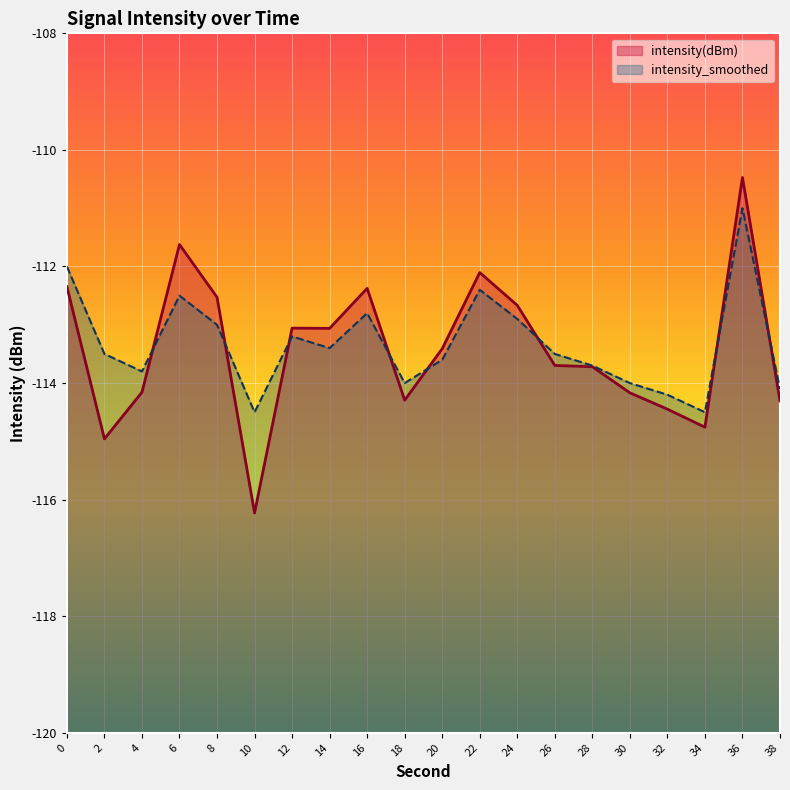

What is the value of the intensity(dBm) point at the 2nd from the left?

-115.0